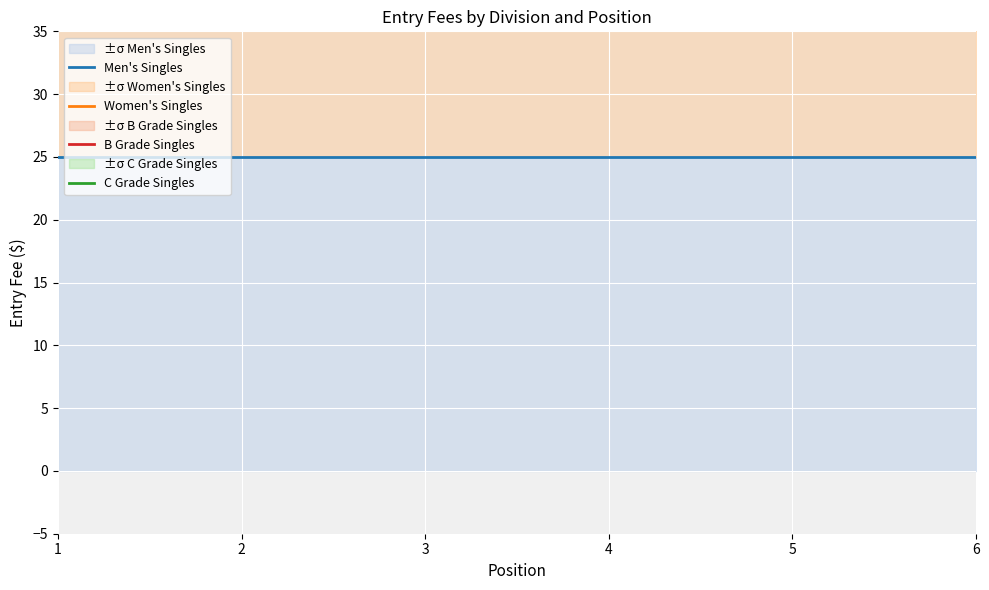

True or false: Men's Singles and B Grade Singles cross at least once.

False